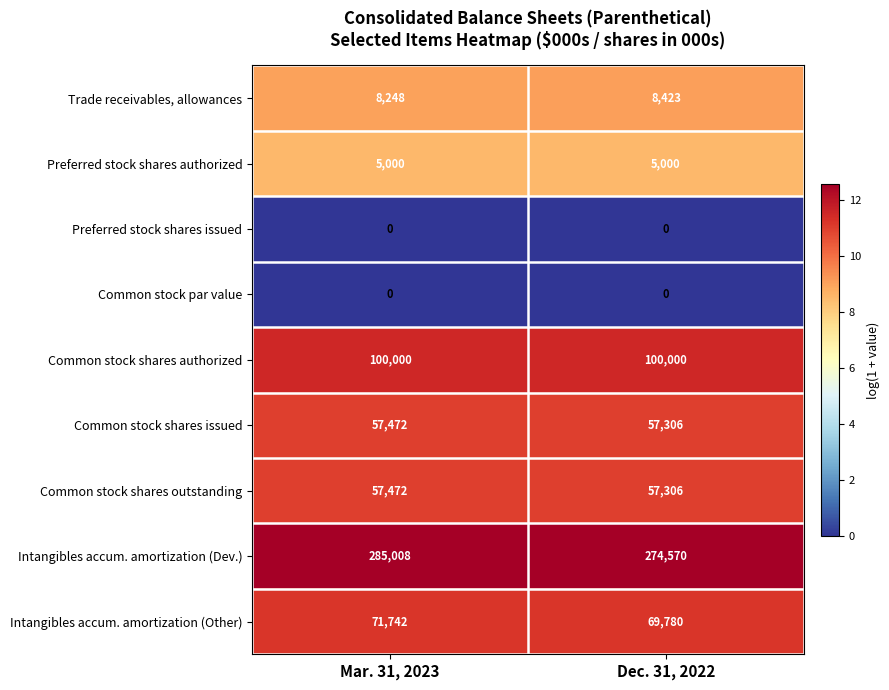

True or false: Common stock shares authorized has a value of 26993 at Mar. 31, 2023.

False